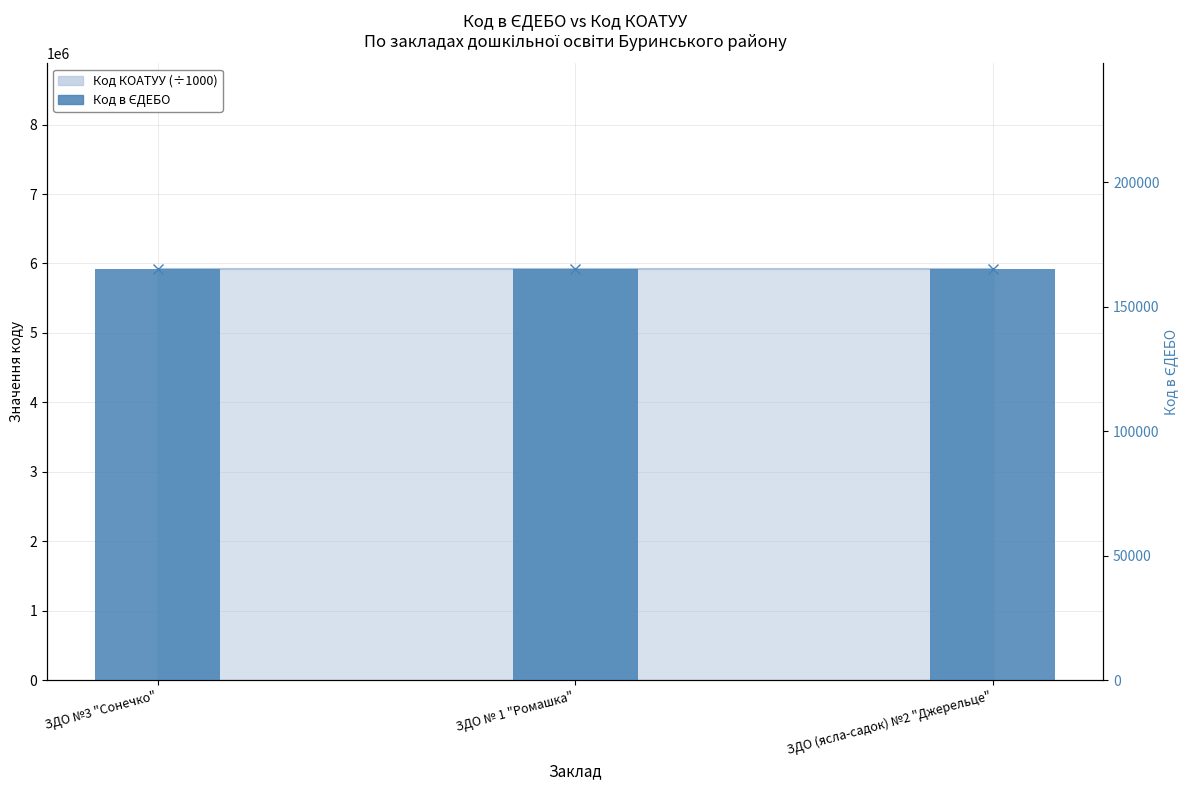

Approximately how many times larger is the value at ЗДО (ясла-садок) №2 "Джерельце" compared to ЗДО № 1 "Ромашка"?

1.0